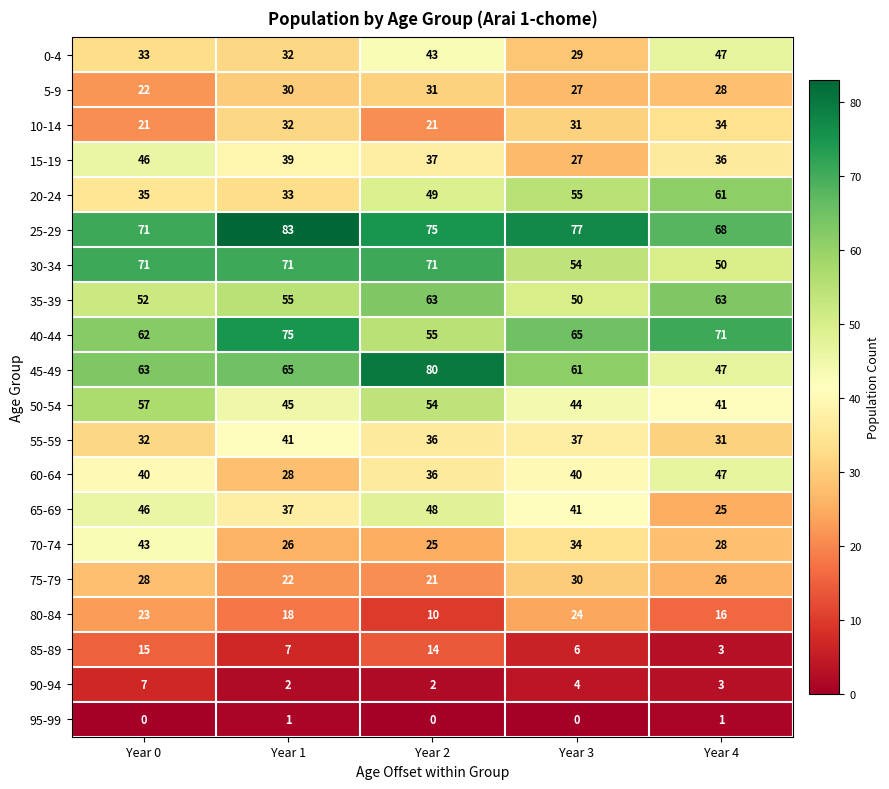

What is the difference between the highest and lowest values at Year 4?

70